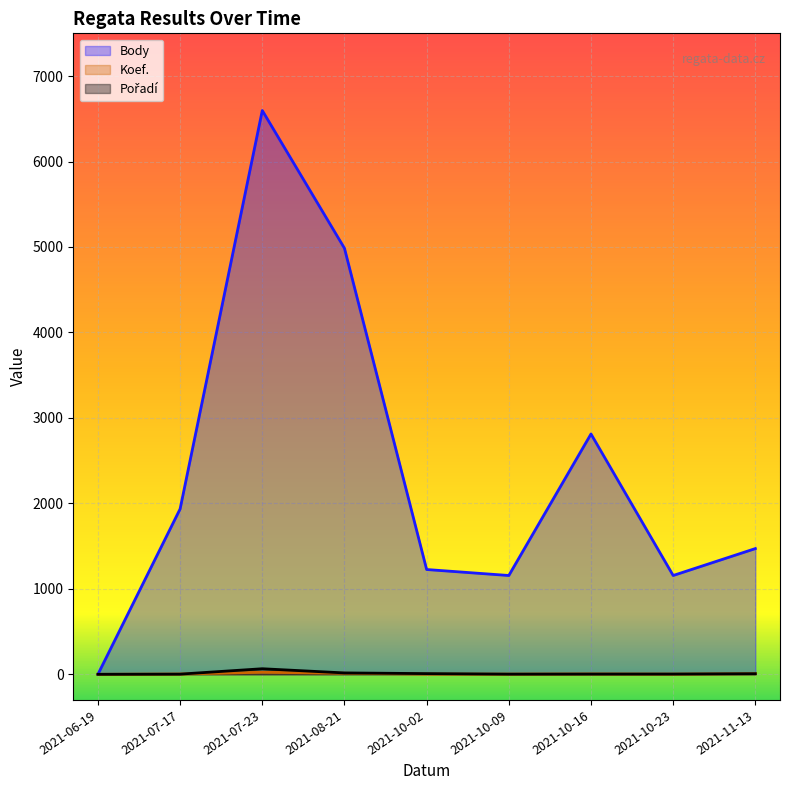

Rank the series at 2021-11-13 from highest to lowest value.

Body, Koef., Pořadí